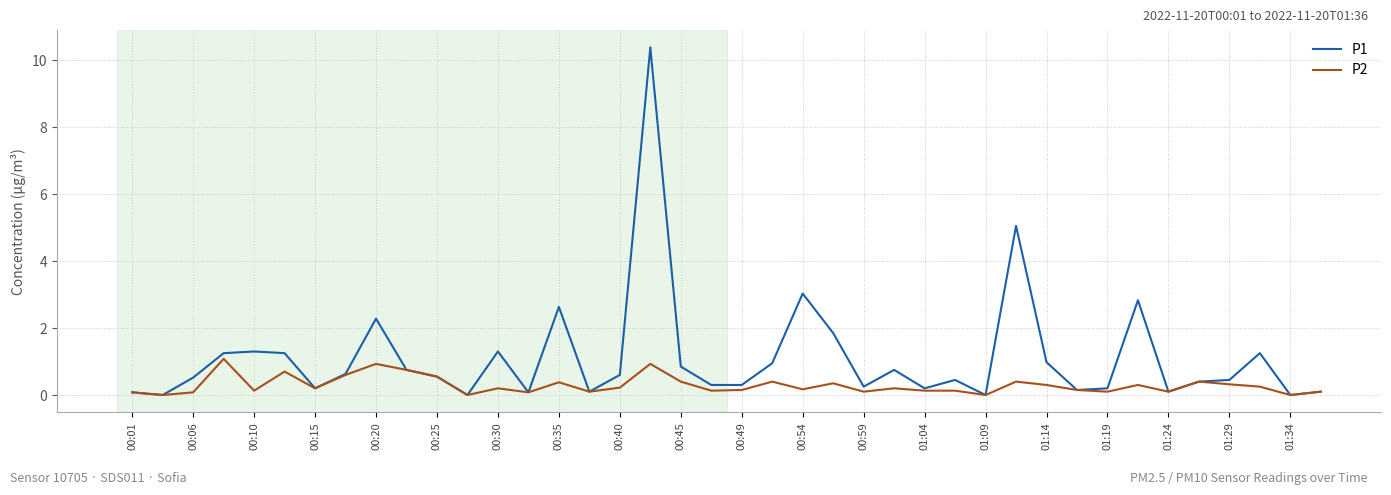

Which series has the widest spread of values?

P1